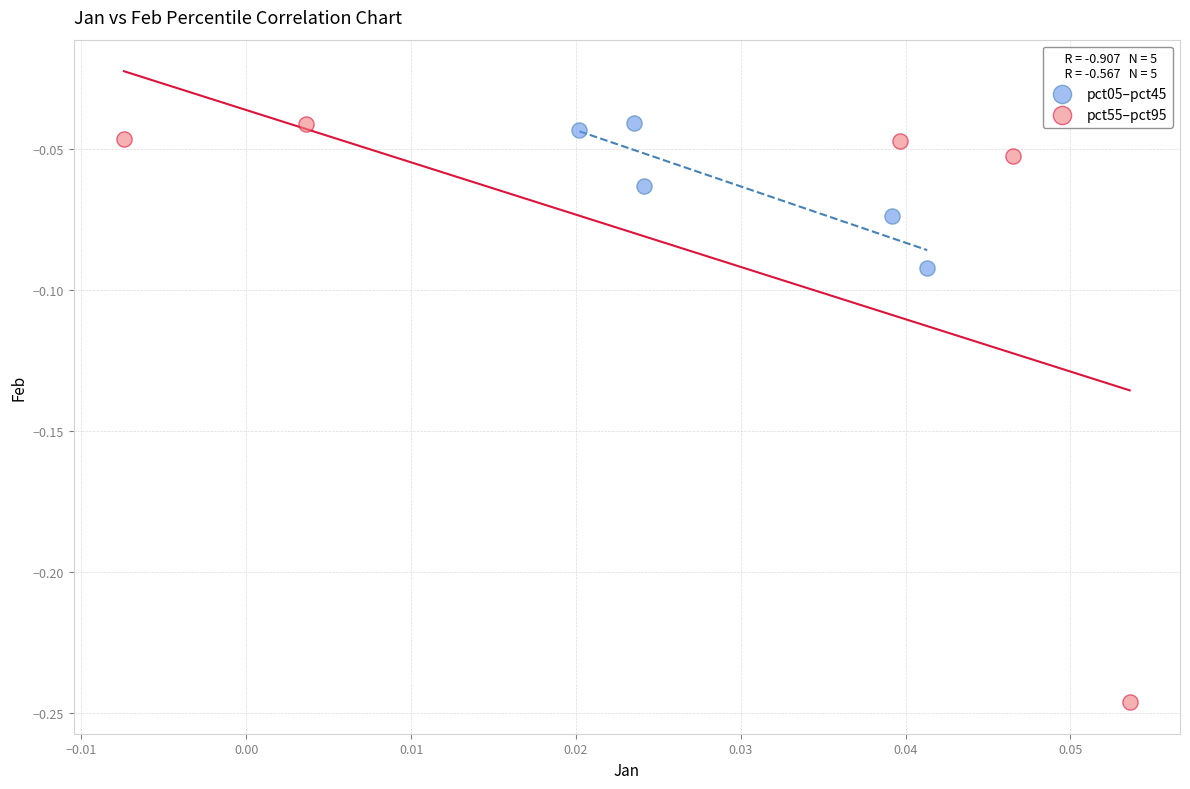

Which series reaches the minimum Y coordinate?

pct55–pct95